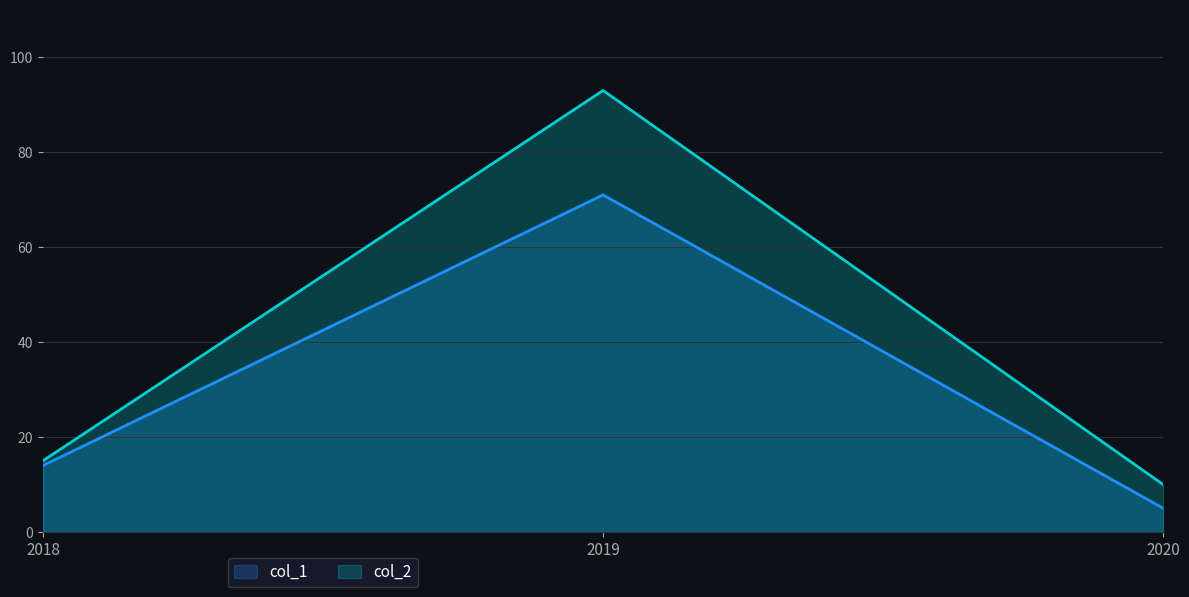

Rank the series at 2019 from highest to lowest value.

col_2, col_1